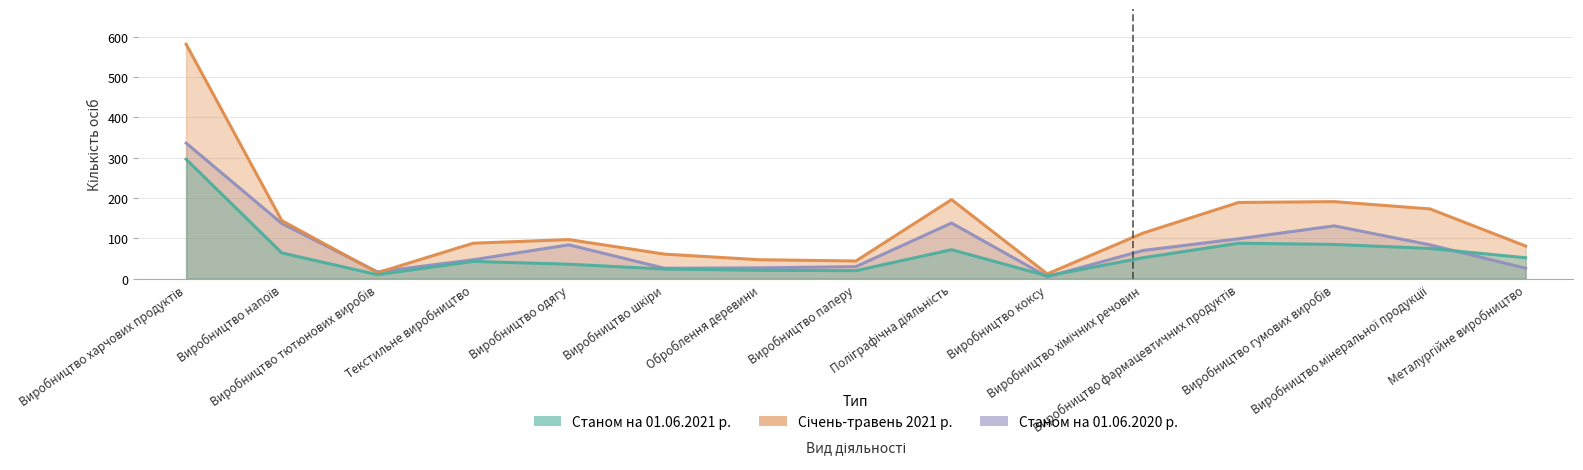

At which category does Станом на 01.06.2021 р. reach its first local peak?

Текстильне виробництво